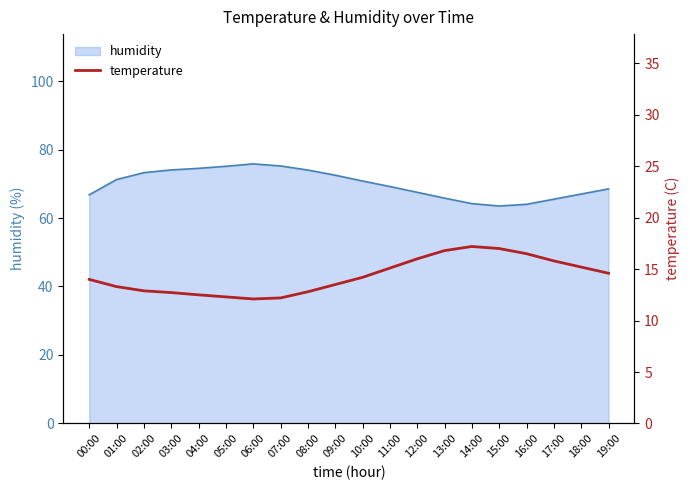

Is it true that the value at 18:00 is 23.4?

False